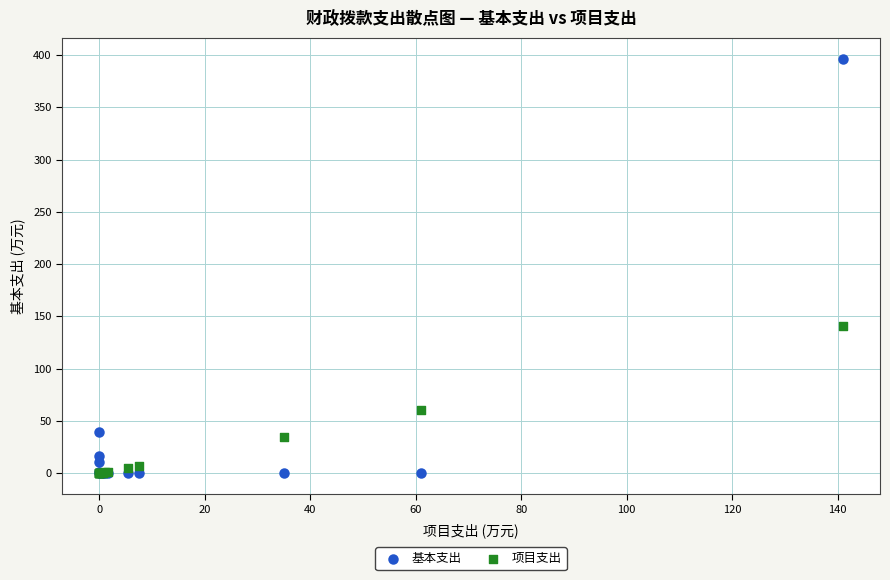

Across all series, what Y value is closest to 198?

141.0